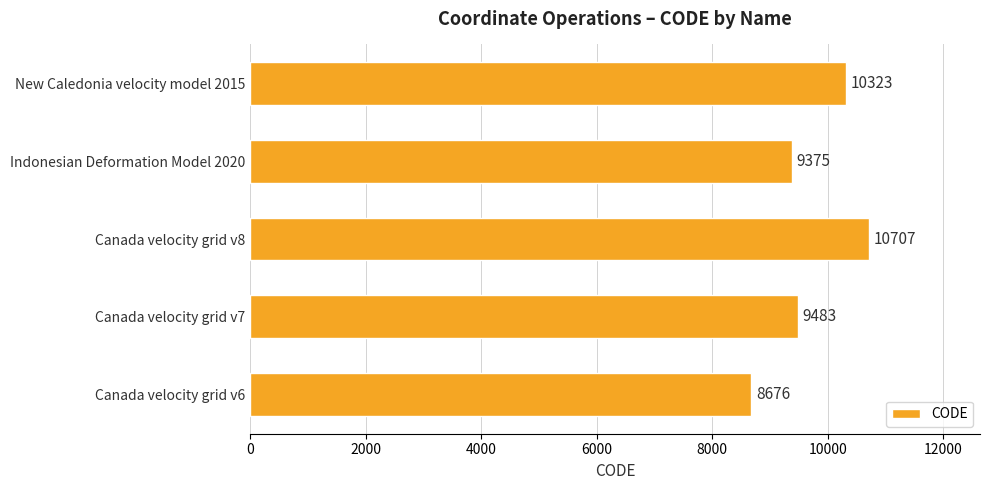

Reading bottom to top, list all the values displayed in this chart.

8676	9483	10707	9375	10323